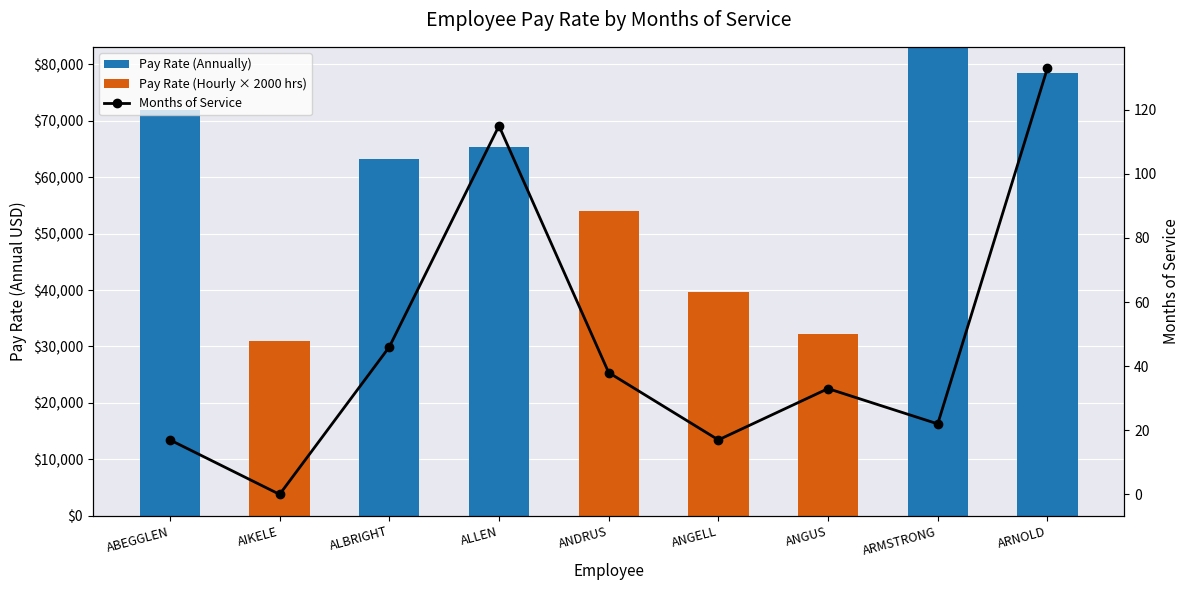

At which category is the sum across all series the highest?

ARMSTRONG